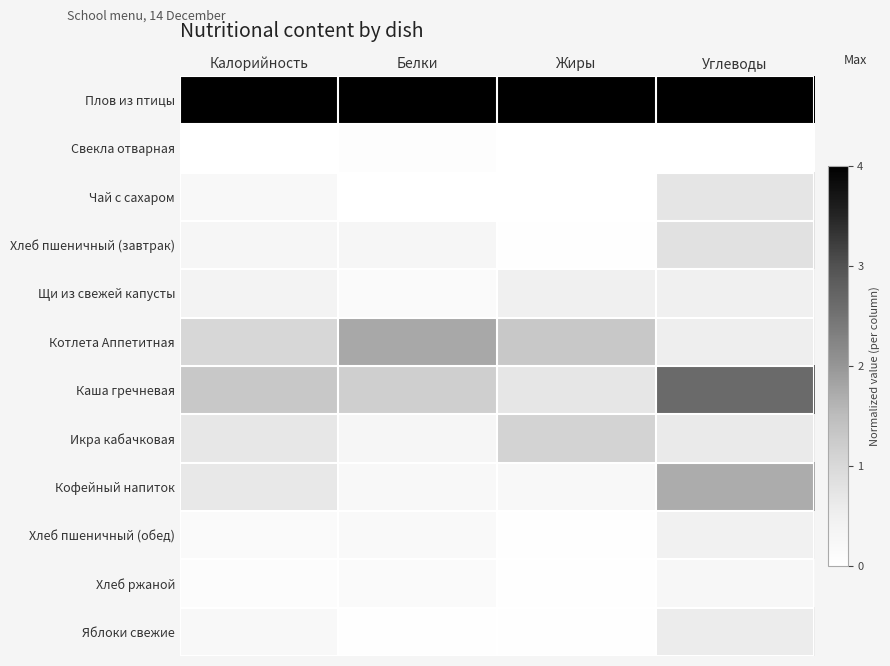

What is the difference between the highest and lowest values at Калорийность?

1.0